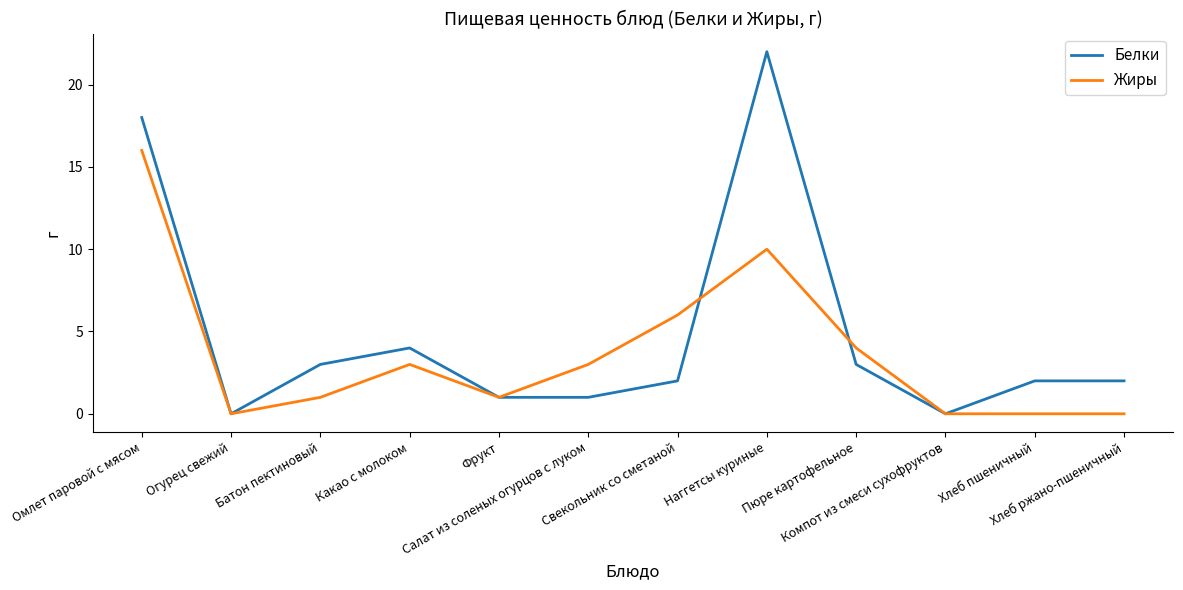

How many lines are shown in the chart?

2